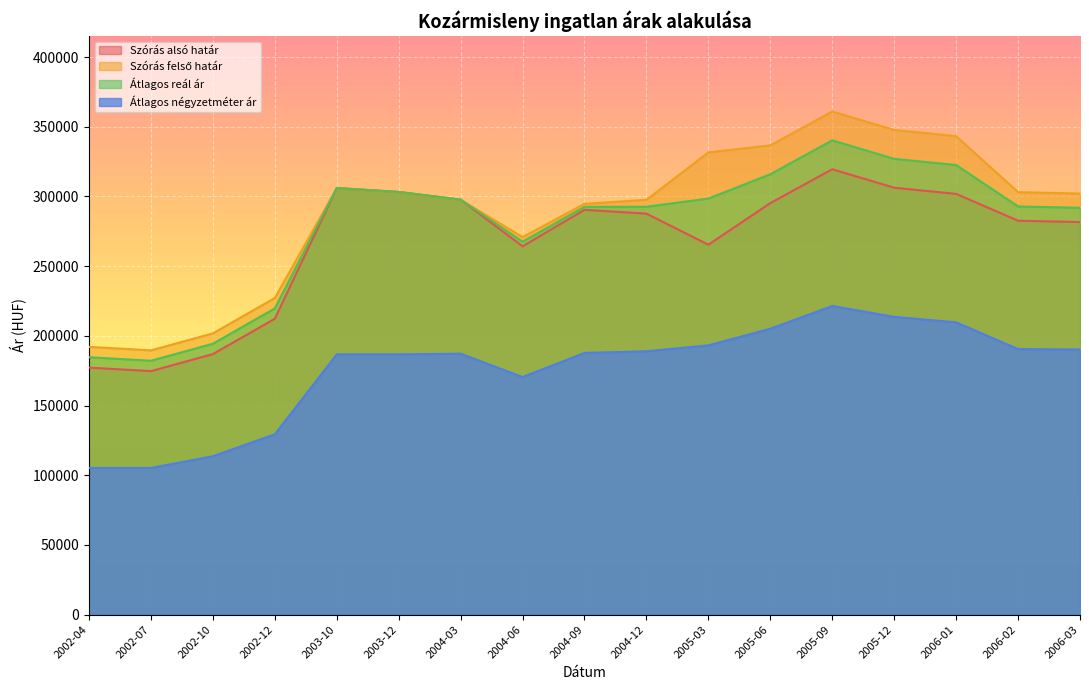

What is the value of the Átlagos reál ár point at the 12th from the left?

315980